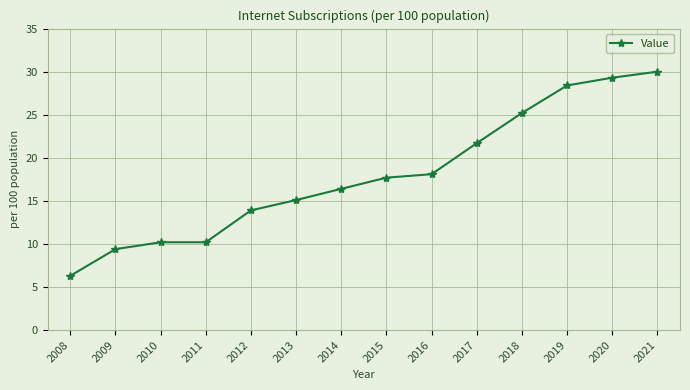

What is the difference between the maximum and second lowest values?

20.6